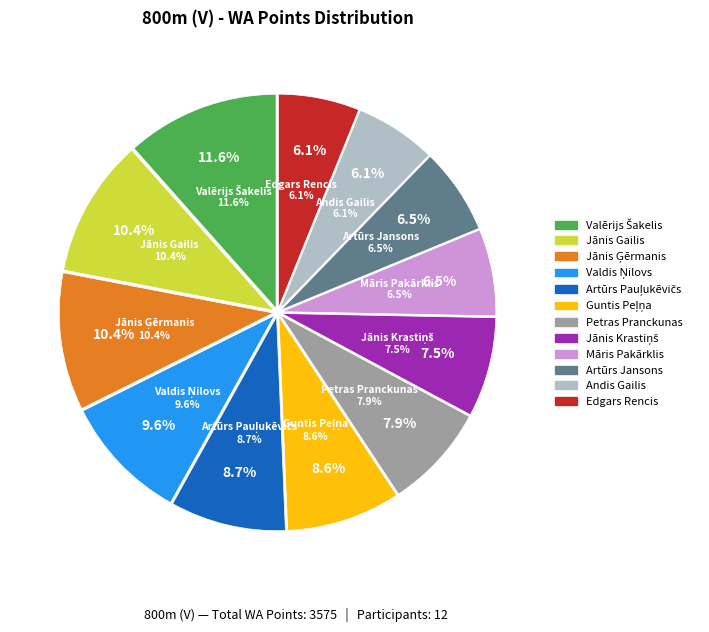

Does any single category account for the majority?

No